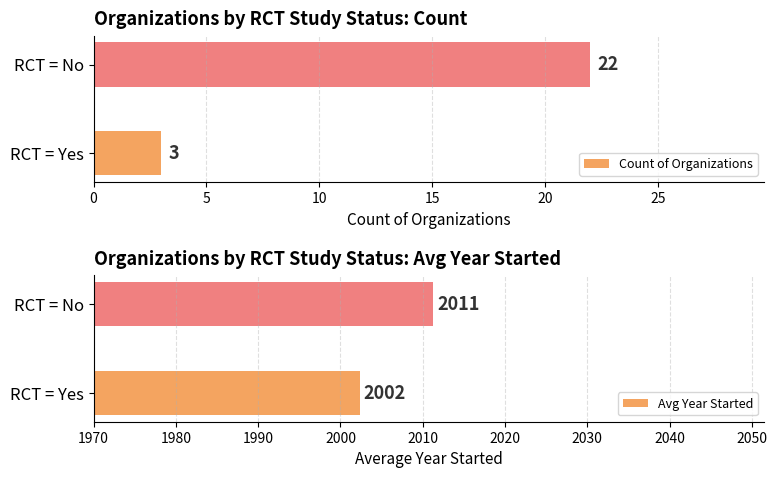

How many data points does each series have?

2